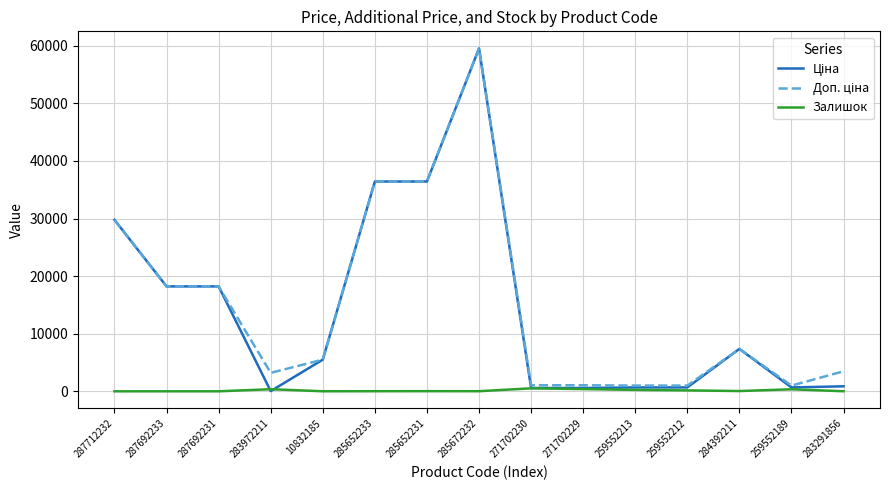

The Залишок series shows 157.0 at 259552212. True or false?

True